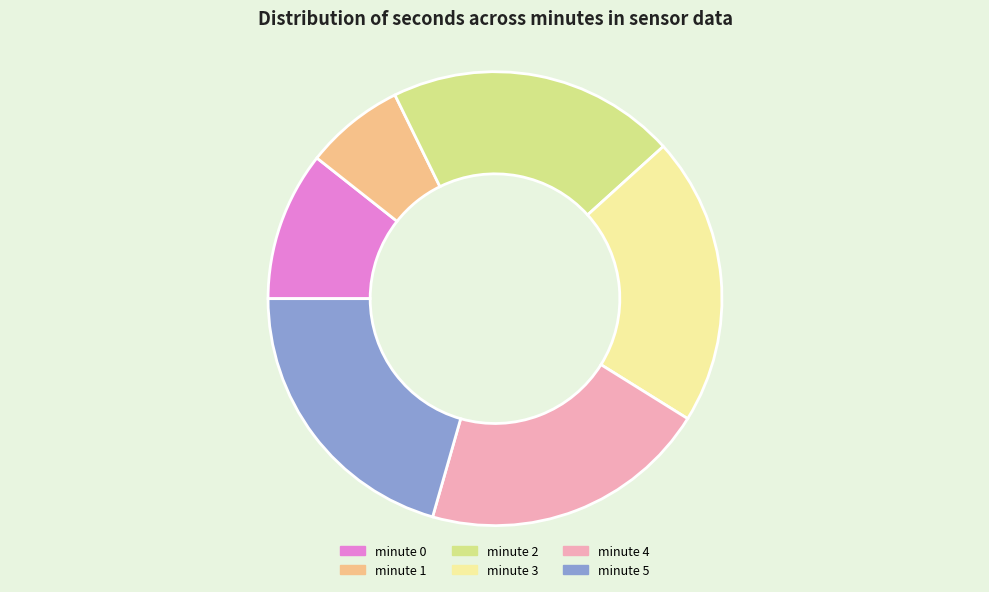

Does minute 5 account for over 50% of the chart?

No